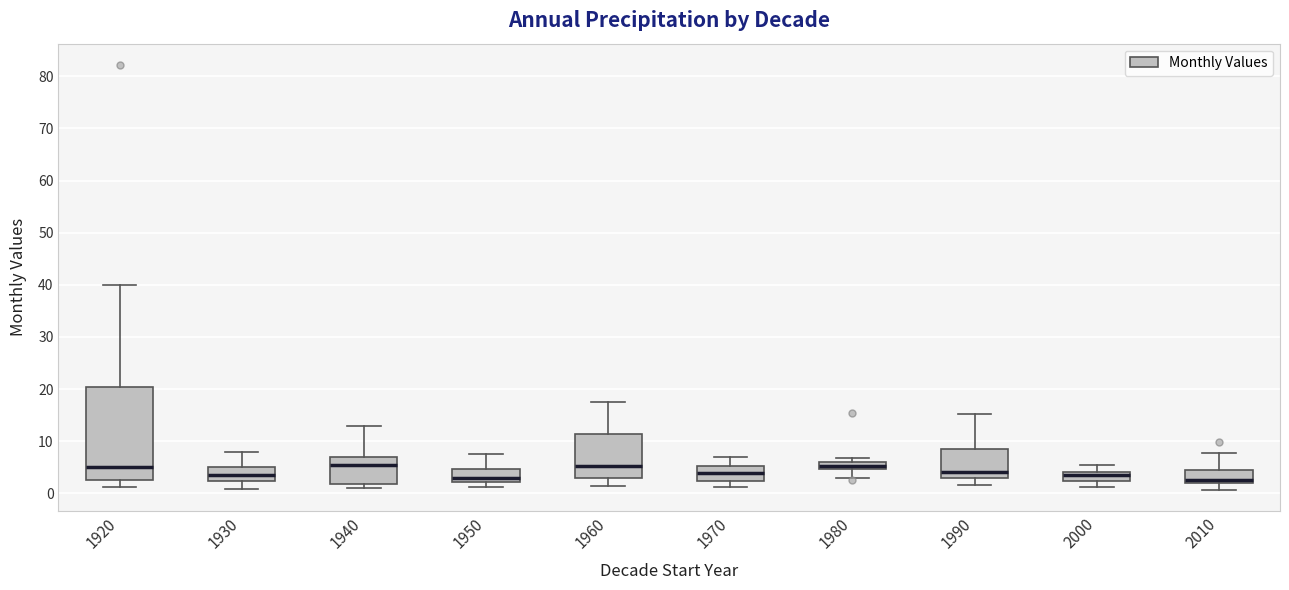

Which box is the tallest, from its lower edge to its upper edge?

1920